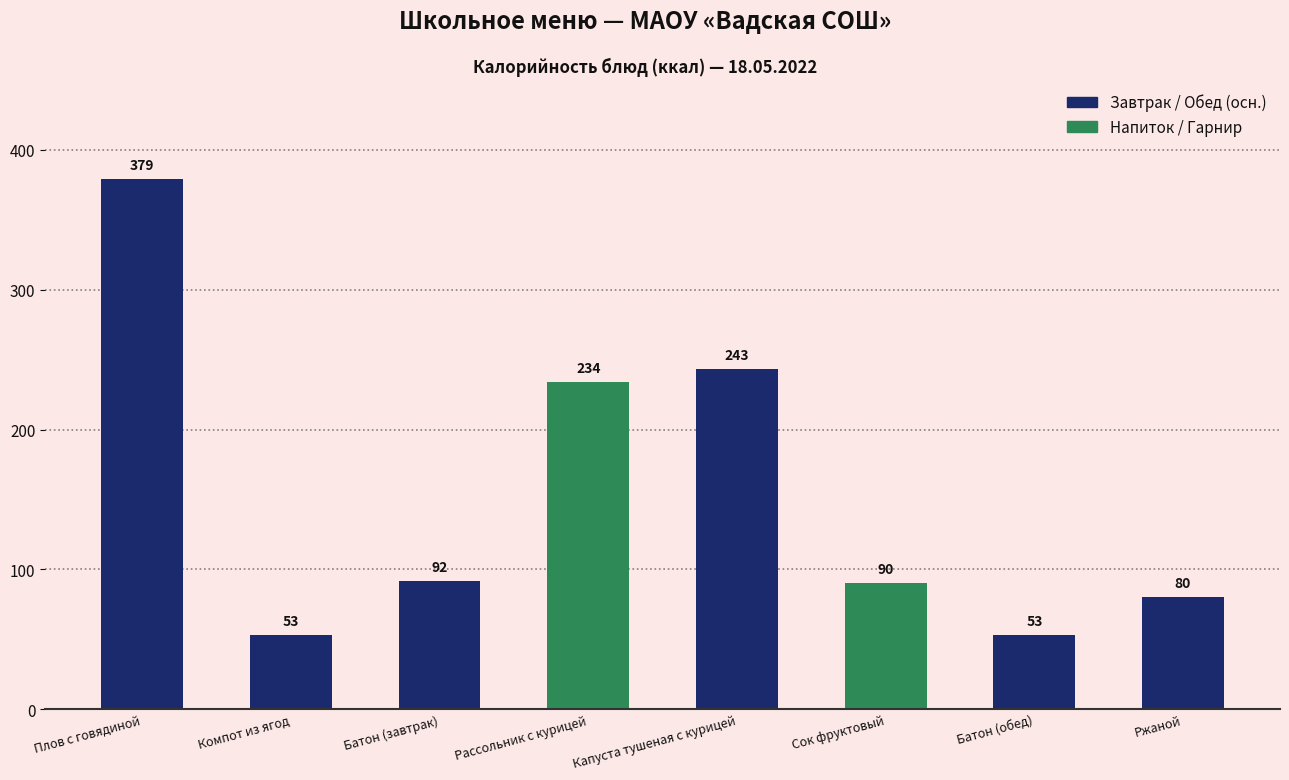

What is the sum of all values?

1224